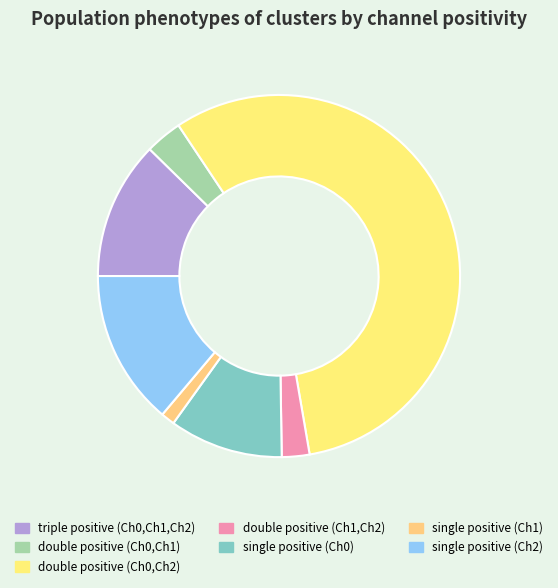

Which has a higher value, single positive (Ch1) or double positive (Ch1,Ch2)?

double positive (Ch1,Ch2)